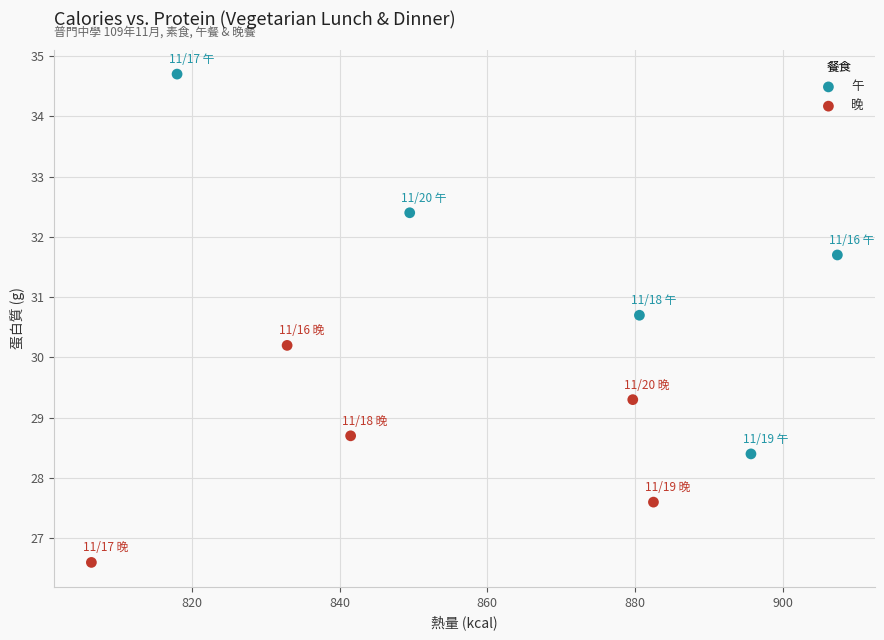

Which series reaches the maximum Y coordinate?

午